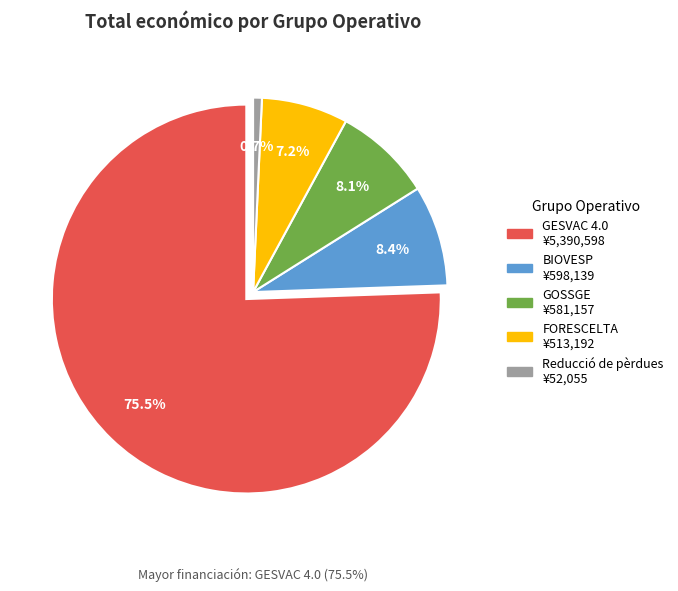

The GESVAC 4.0 slice represents 90% of the pie. True or false?

False